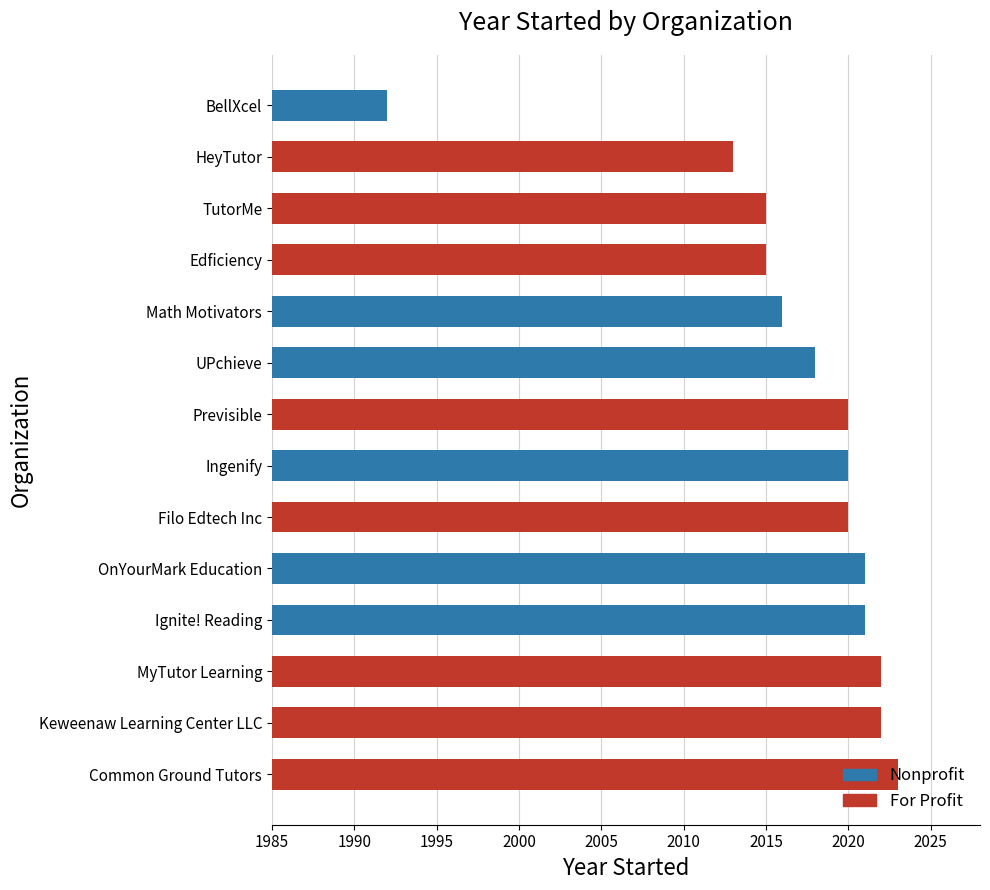

True or false: the data shows 2020 at Ingenify.

True